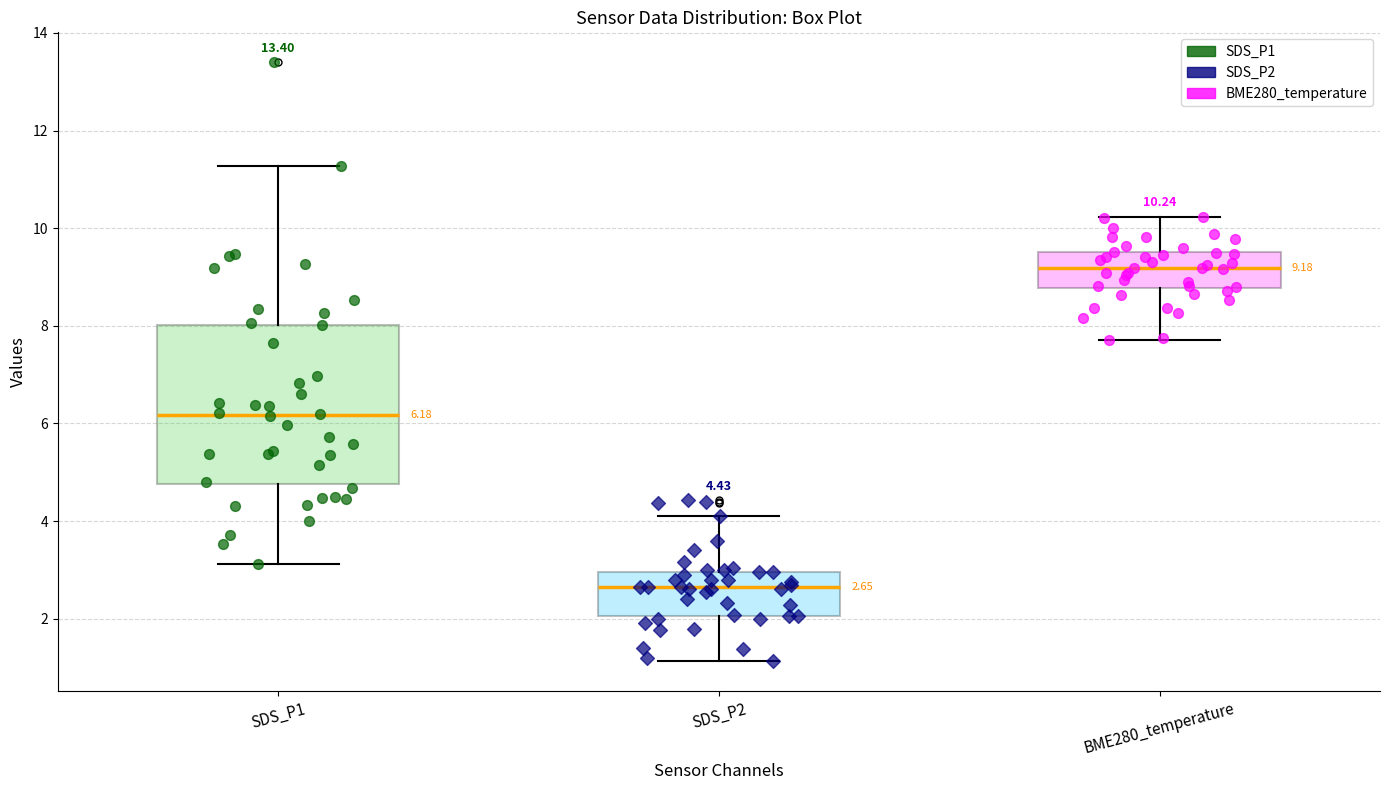

Which box has the lowest median line?

SDS_P2